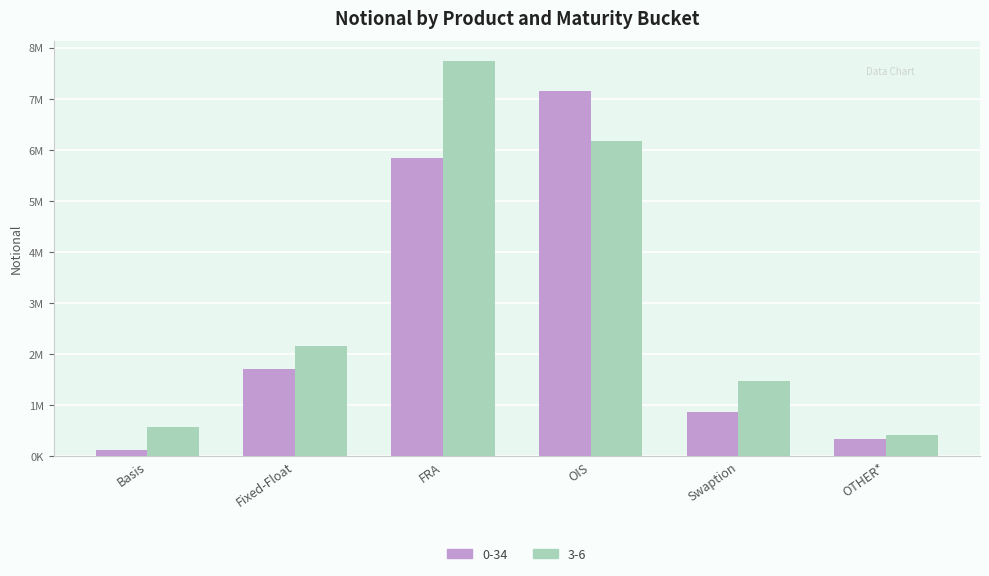

The value of 3-6 at FRA is 7746398. True or false?

True